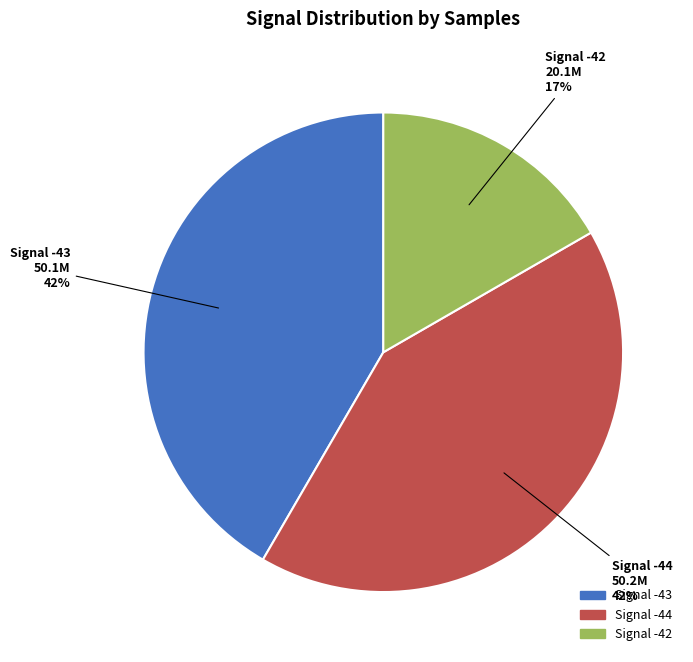

To the nearest percent, what is the difference between the largest and smallest slice percentages?

25%